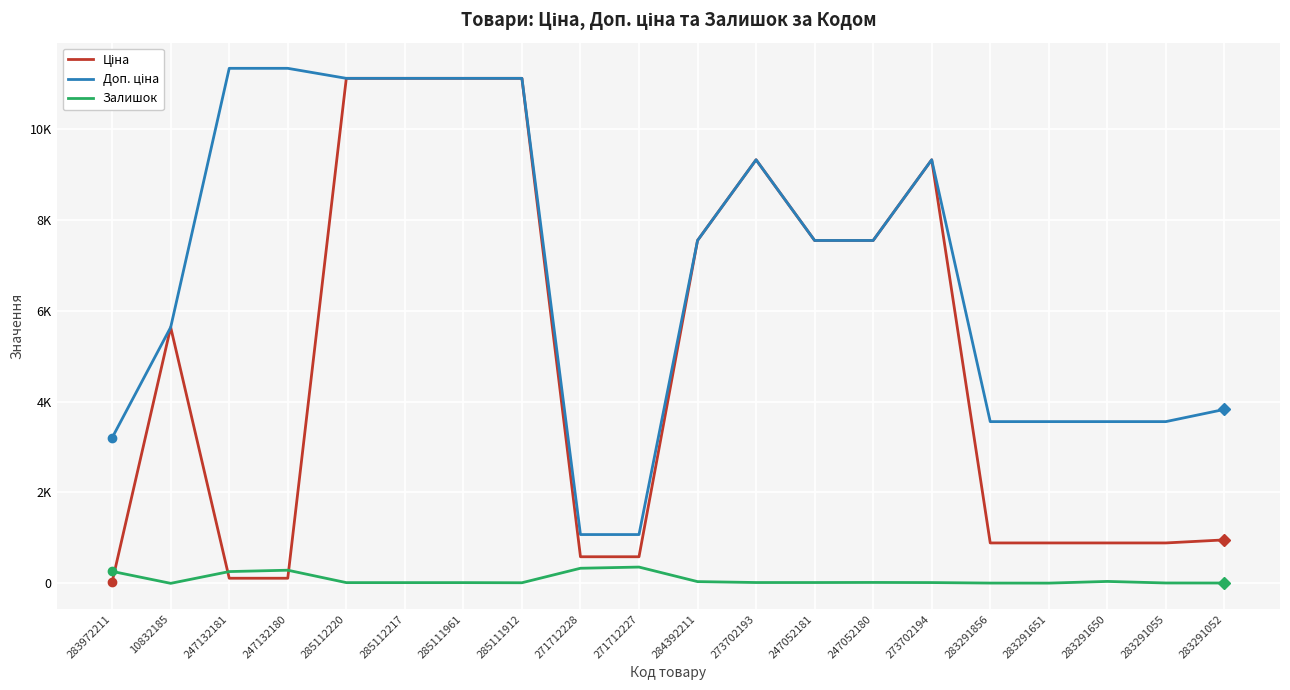

What is the sum of all Ціна values?

97318.3